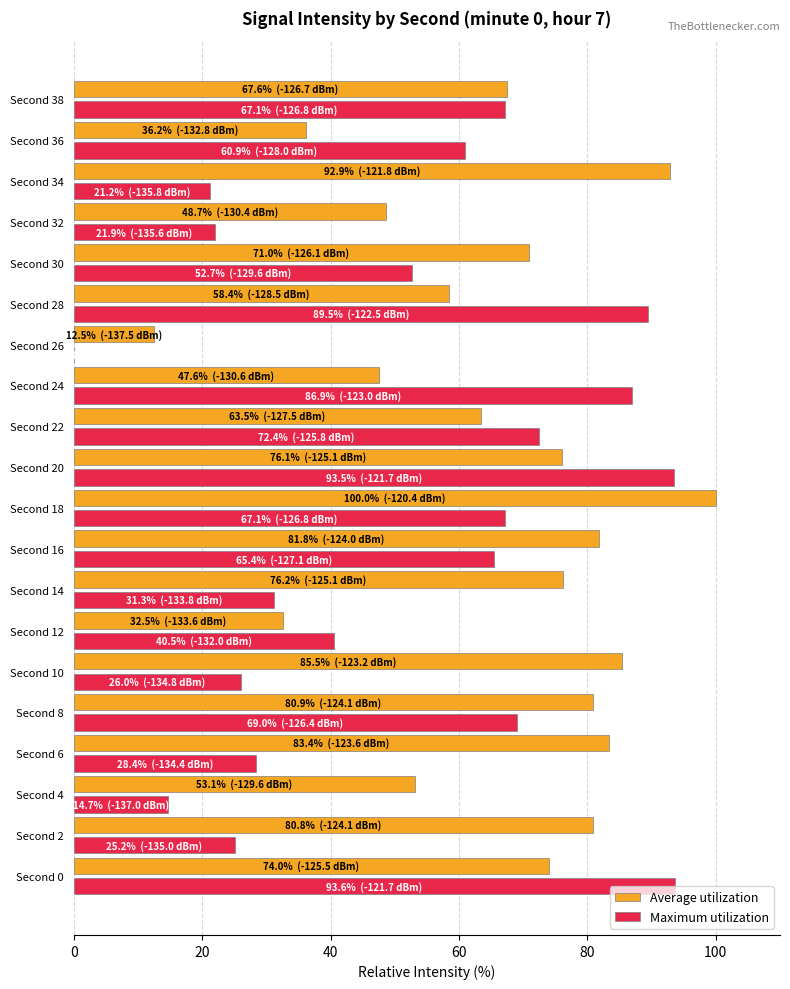

Which series has the largest total across all categories?

Average utilization